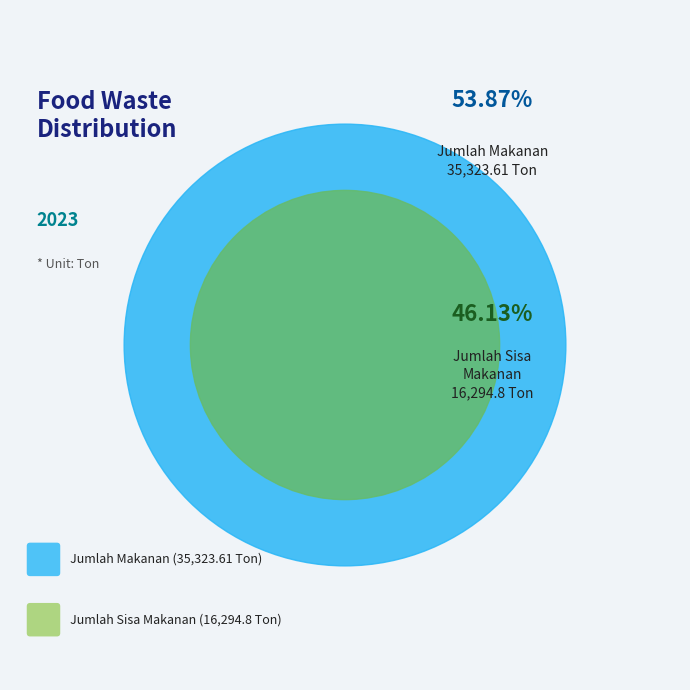

How many segments does this pie chart have?

2